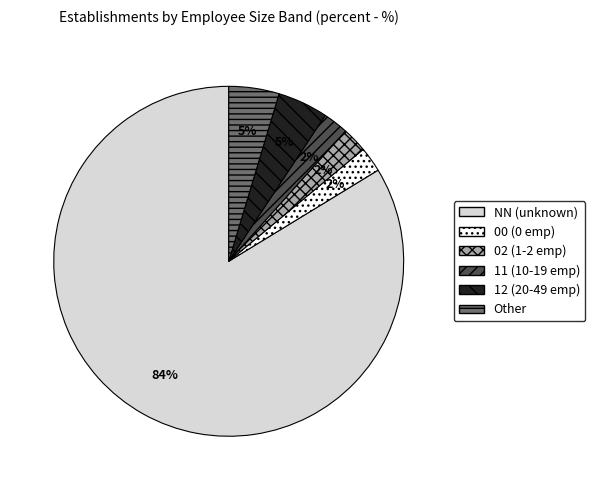

To the nearest percent, what is the average slice percentage?

17%